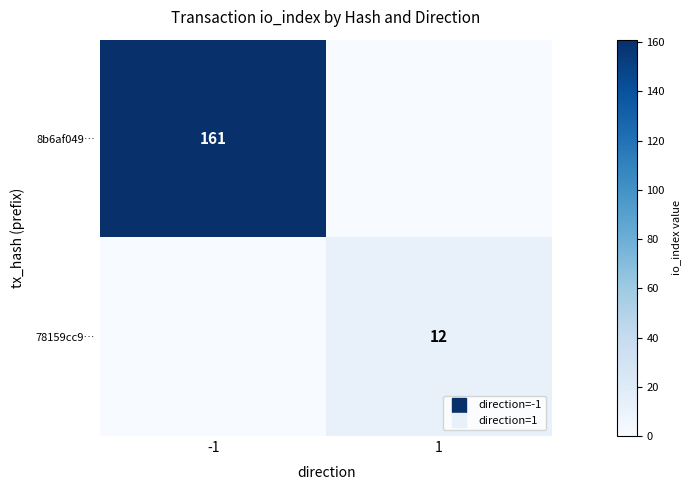

What is the sum of the 8b6af049… values at 1 and -1?

161